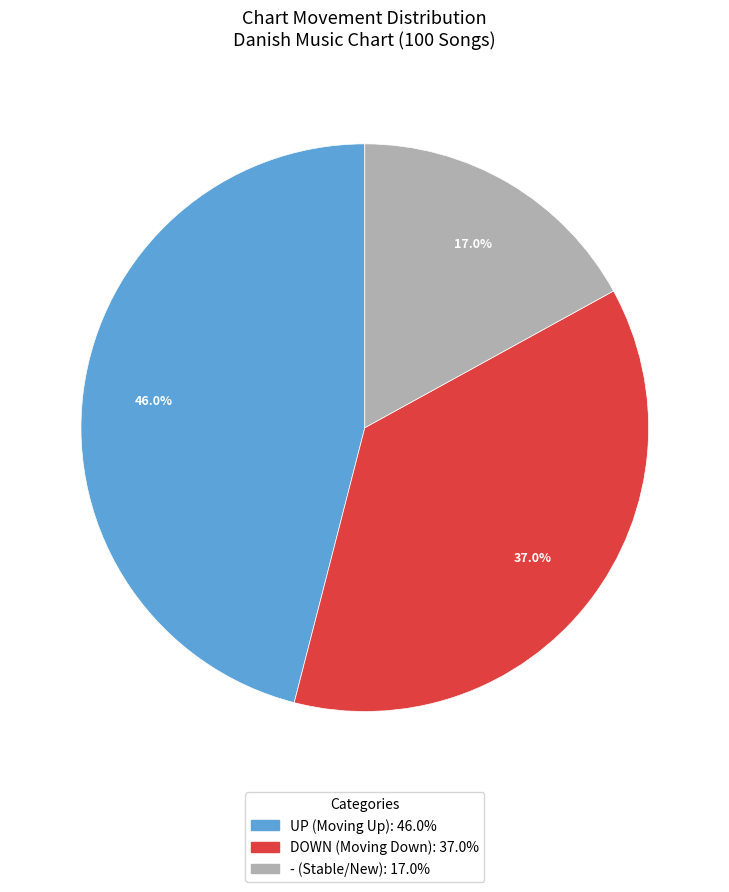

Is there a majority slice in this chart?

No